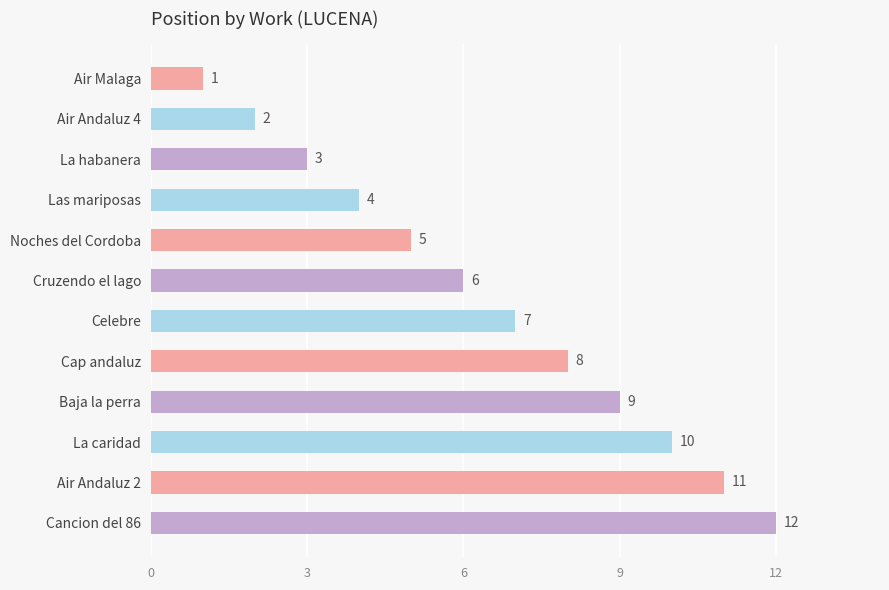

What is the change in value from Air Malaga to Air Andaluz 2?

+10